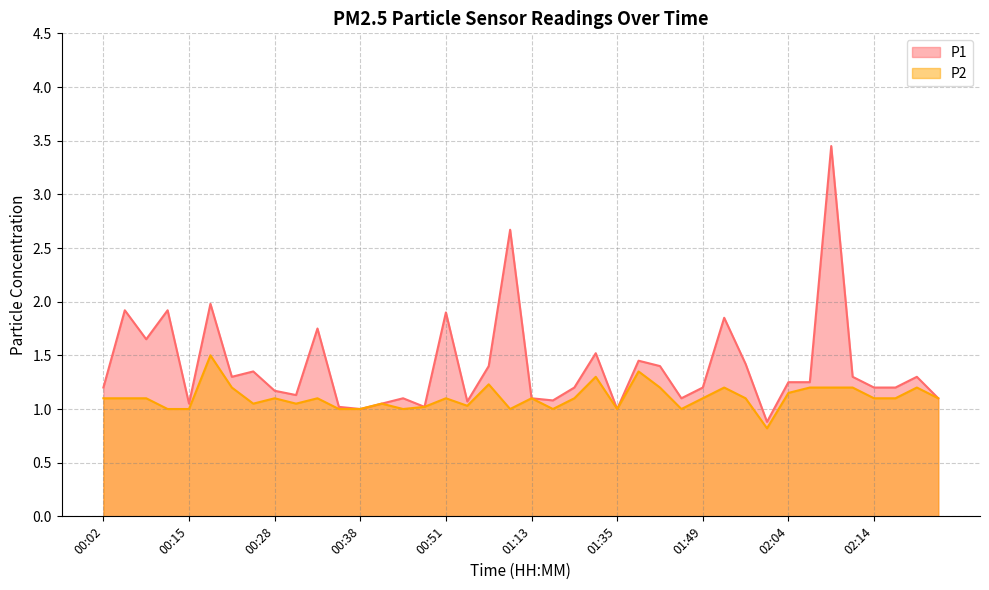

Where is the first local maximum for P1?

00:07